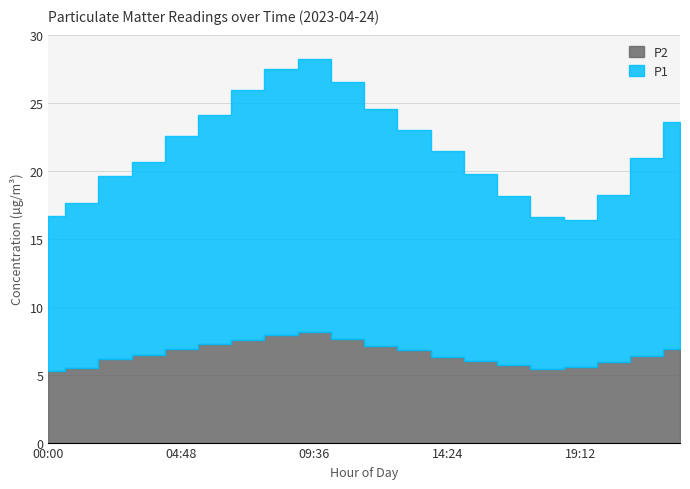

What is the smallest value displayed?

5.3